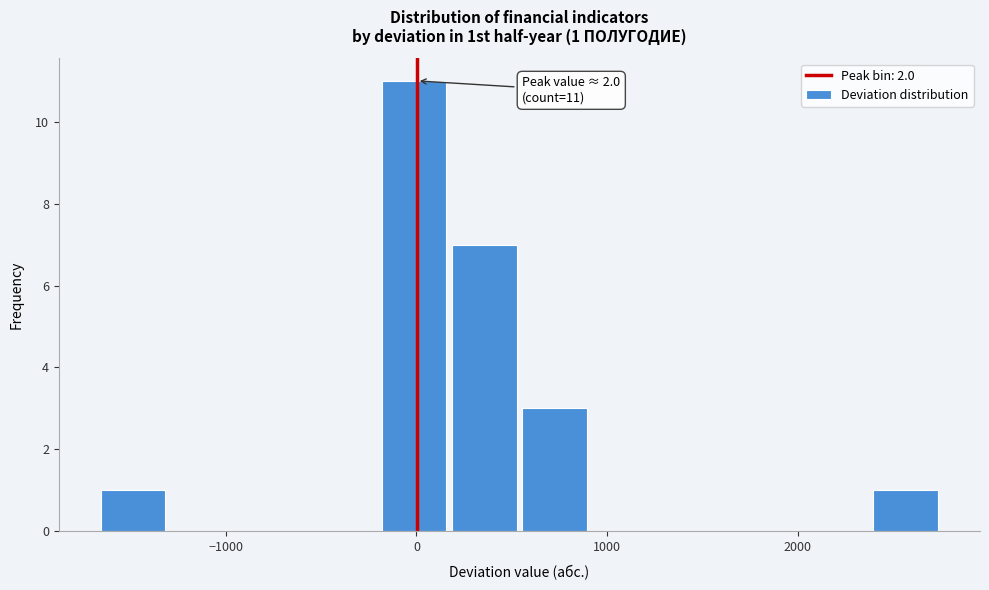

Around what value on the x-axis is the tallest bar? Give the approximate position of its centre, as read against the axis.

0